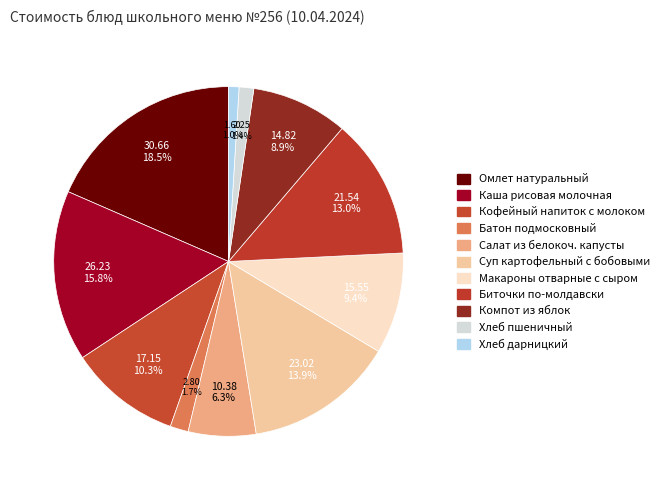

Does any single category account for the majority?

No